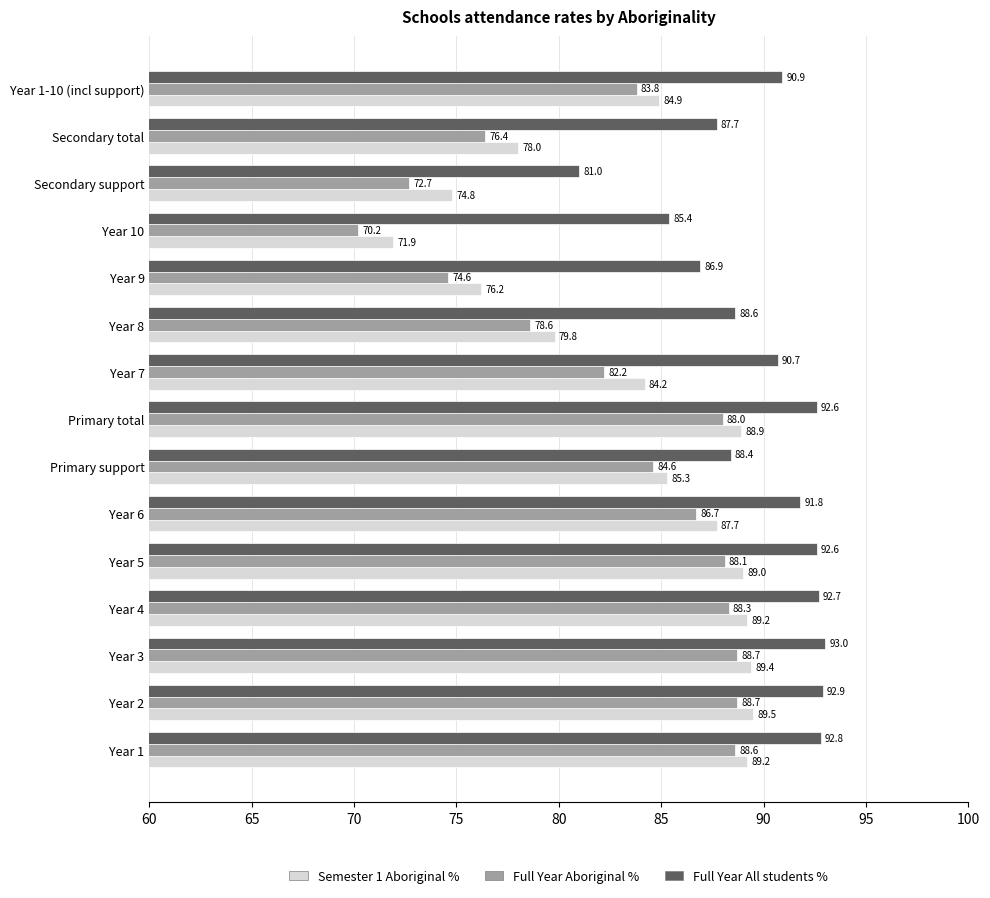

Rank the series by their average value, from highest to lowest.

Full Year All students %, Semester 1 Aboriginal %, Full Year Aboriginal %